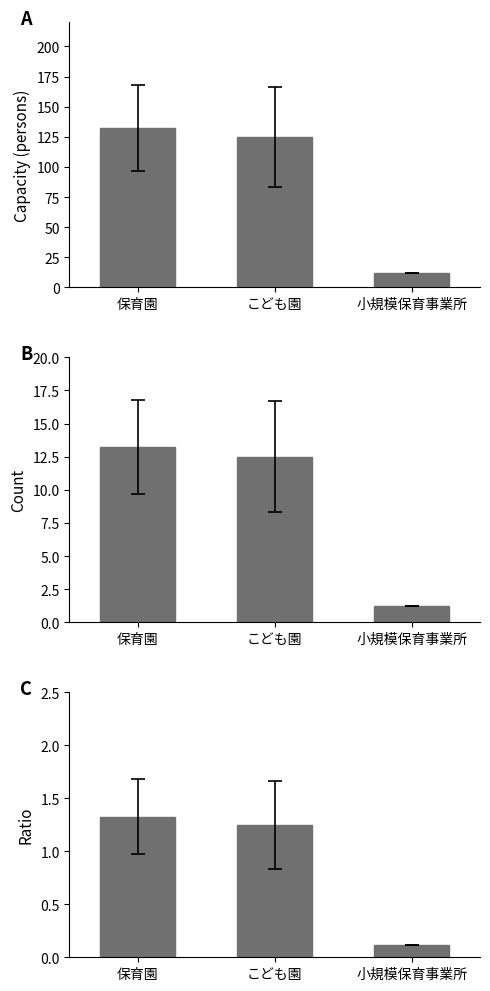

What is the sum of the Capacity (persons) values at 保育園 and こども園?

257.4